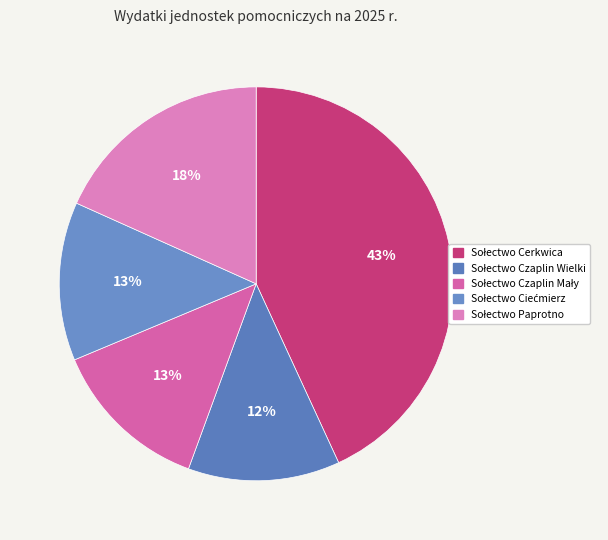

Which category has the biggest portion of the pie?

Sołectwo Cerkwica